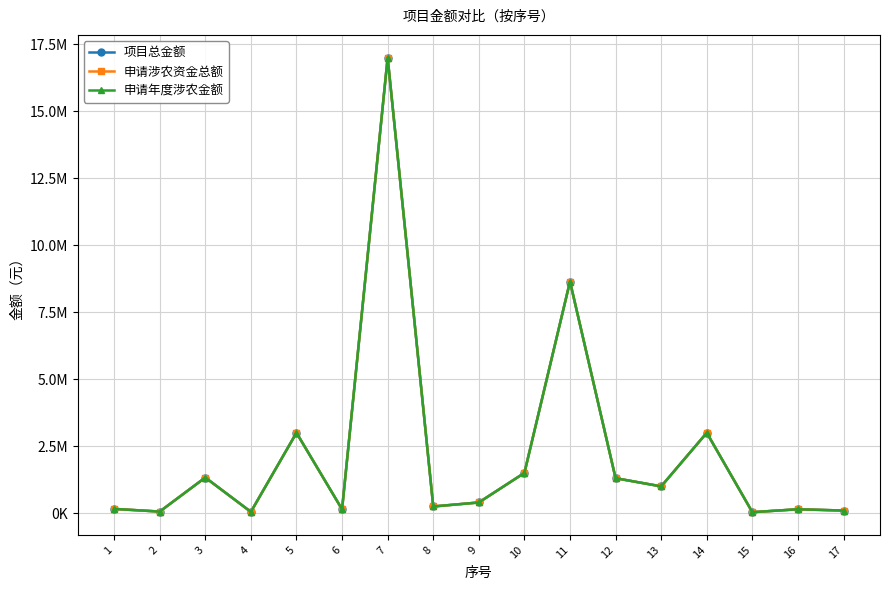

Reading left to right, list all the values displayed in this chart.

项目总金额: 1=160000	2=60000	3=1330000	4=50000	5=3000000	6=144000	7=17000000	8=250000	9=400000	10=1502835	11=8644965	12=1306000	13=1000000	14=3000000	15=37800	16=146300	17=98100
申请涉农资金总额: 1=160000	2=60000	3=1330000	4=50000	5=3000000	6=144000	7=17000000	8=250000	9=400000	10=1502835	11=8644965	12=1306000	13=1000000	14=3000000	15=37800	16=146300	17=98100
申请年度涉农金额: 1=160000	2=60000	3=1330000	4=50000	5=3000000	6=144000	7=17000000	8=250000	9=400000	10=1502835	11=8644965	12=1306000	13=1000000	14=3000000	15=37800	16=146300	17=98100